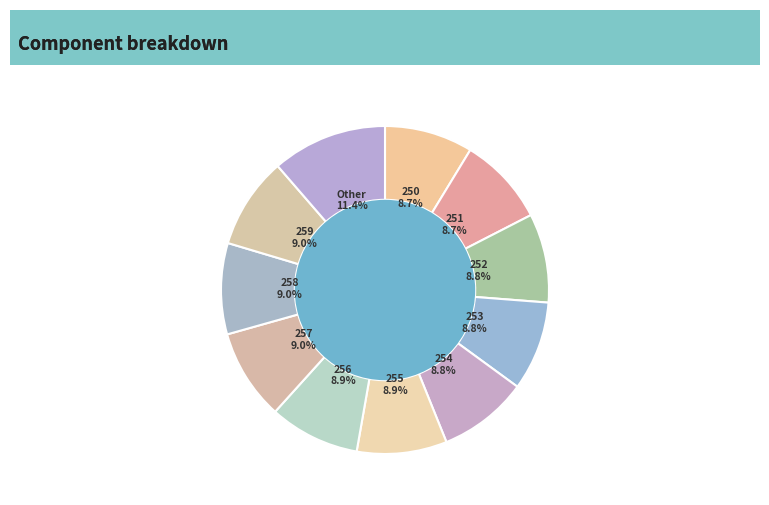

True or false: 253 accounts for 9% of the total.

True